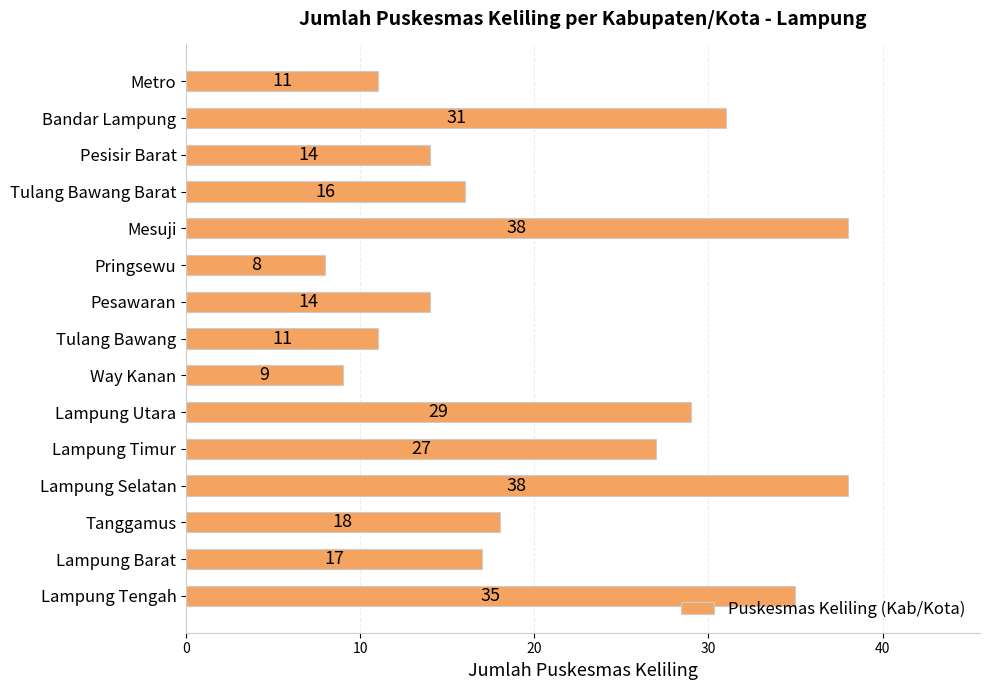

True or false: the data shows 9 at Lampung Barat.

False